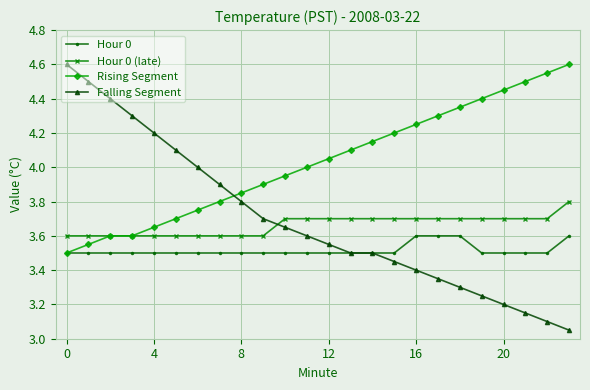

True or false: Hour 0 (late) and Hour 0 intersect in this chart.

False